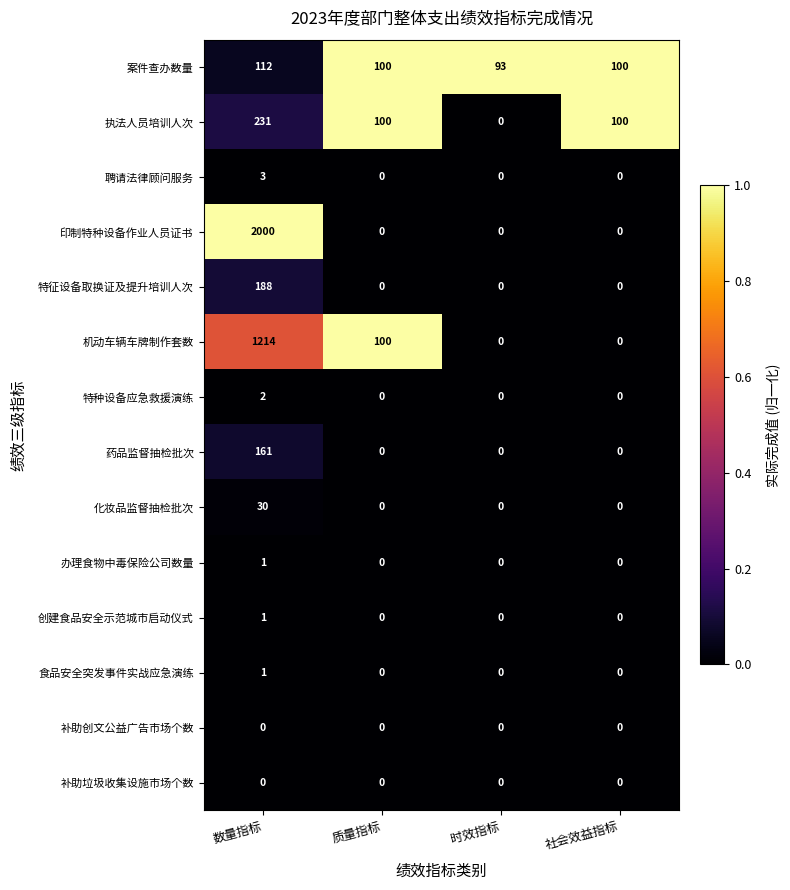

What is the spread (max minus min) of values at 时效指标?

93